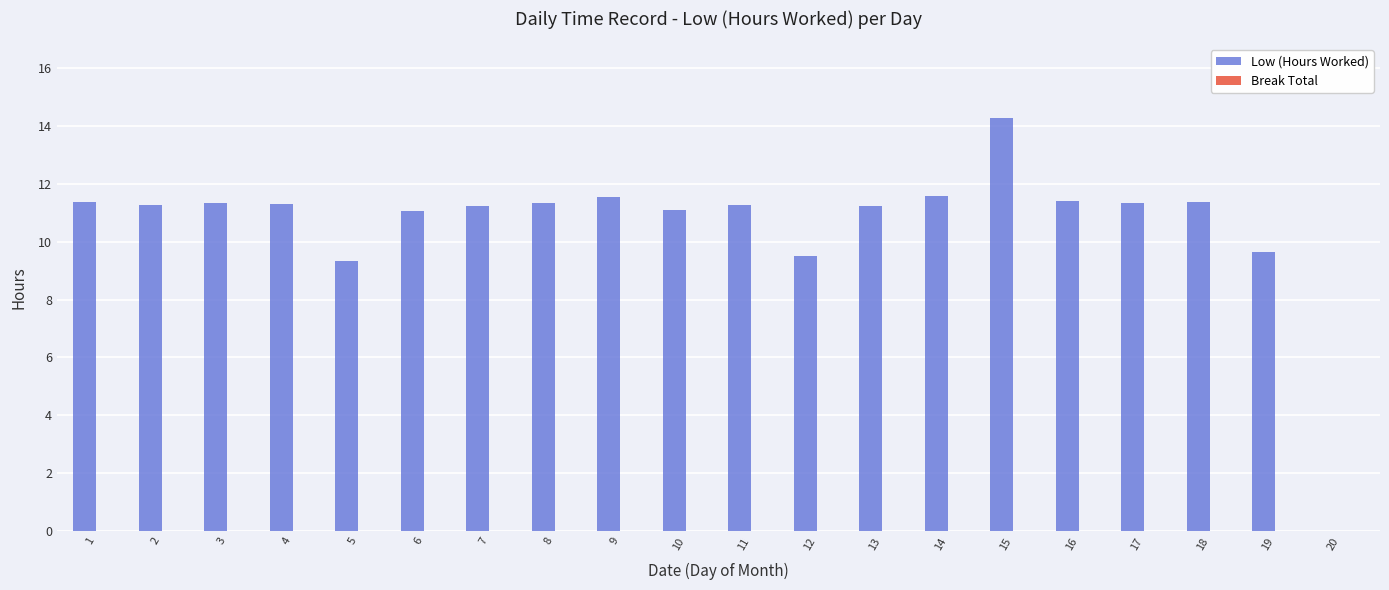

Which label corresponds to the largest value in the chart?

15